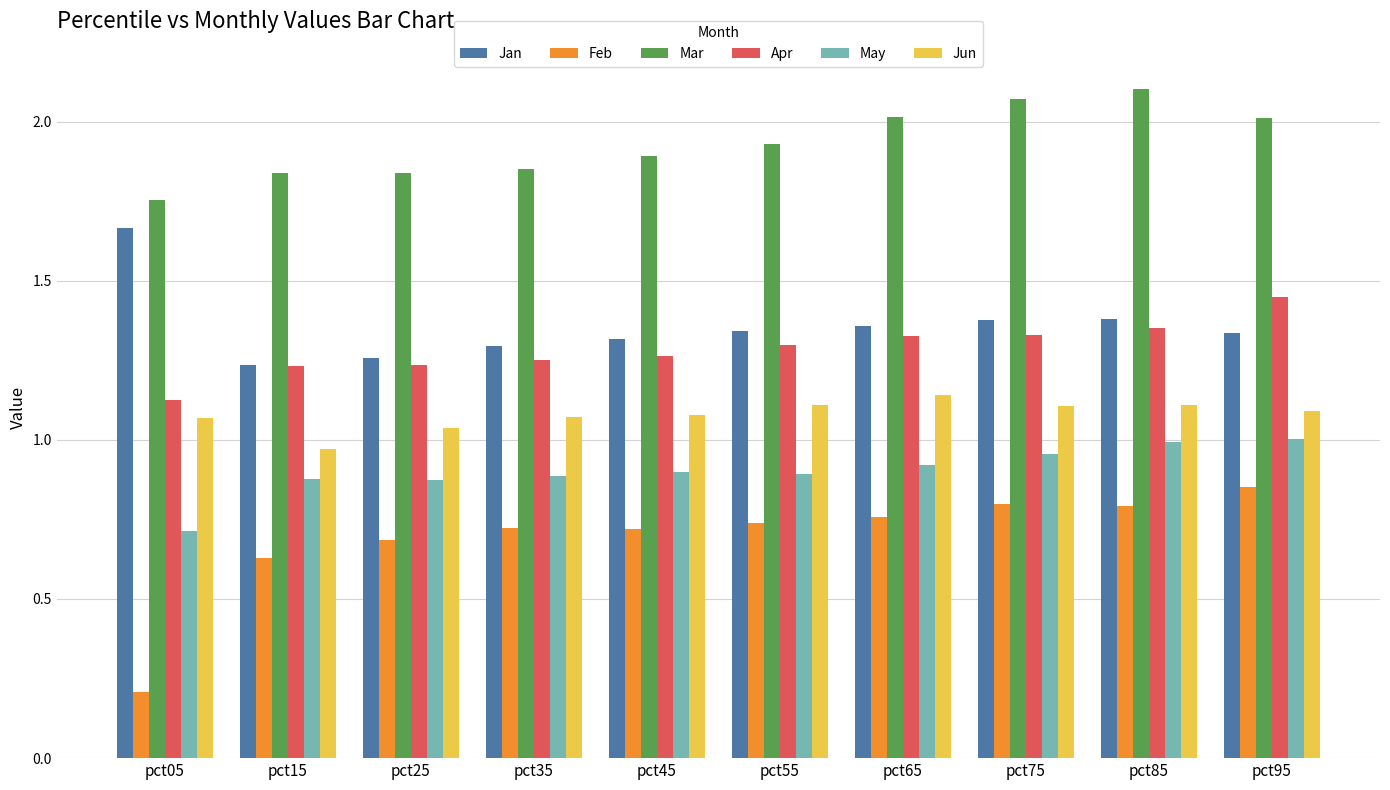

The value of May at pct75 is 1.0. True or false?

True